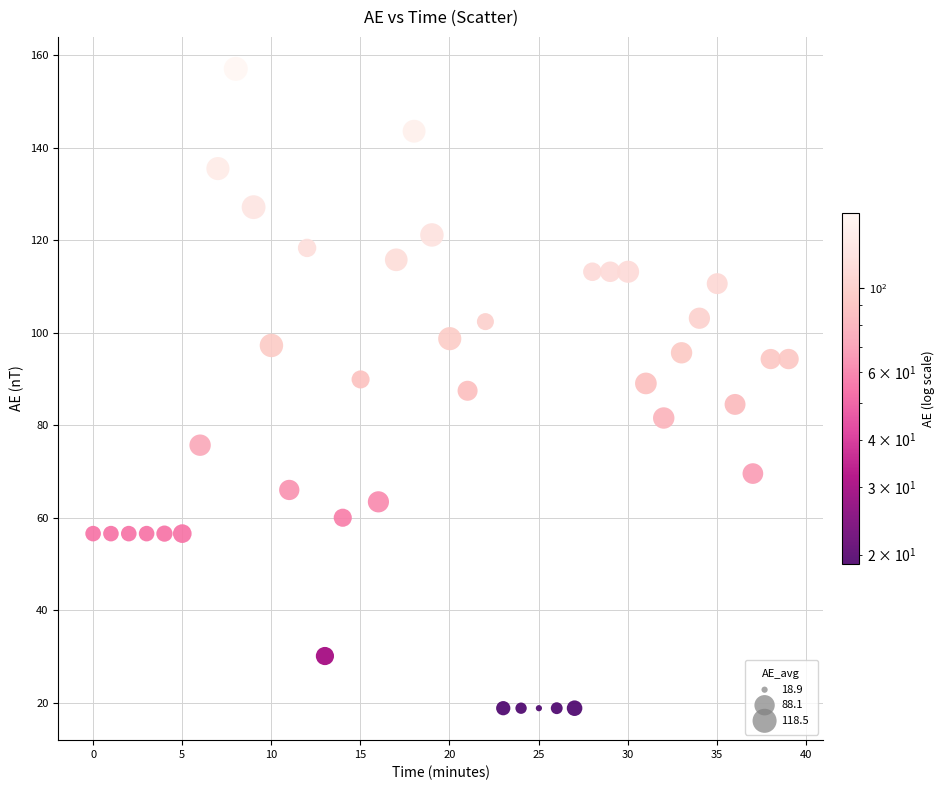

What is the range of X values (max minus min)?

39.0